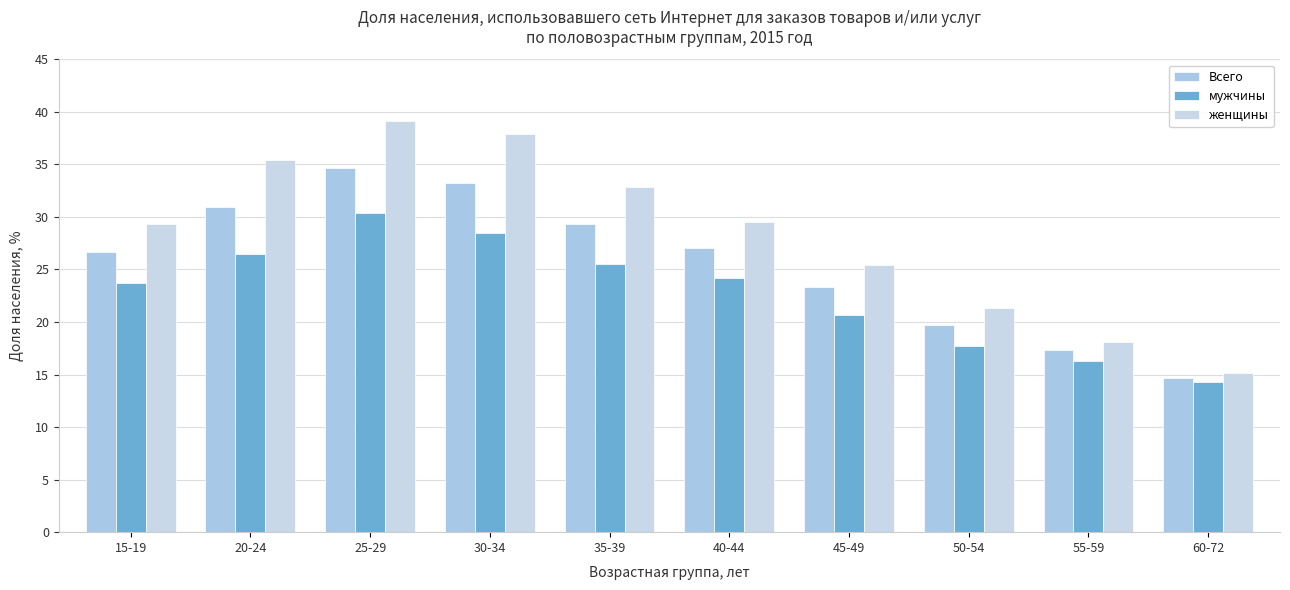

What is the label of the 4th bar from the left?

30-34